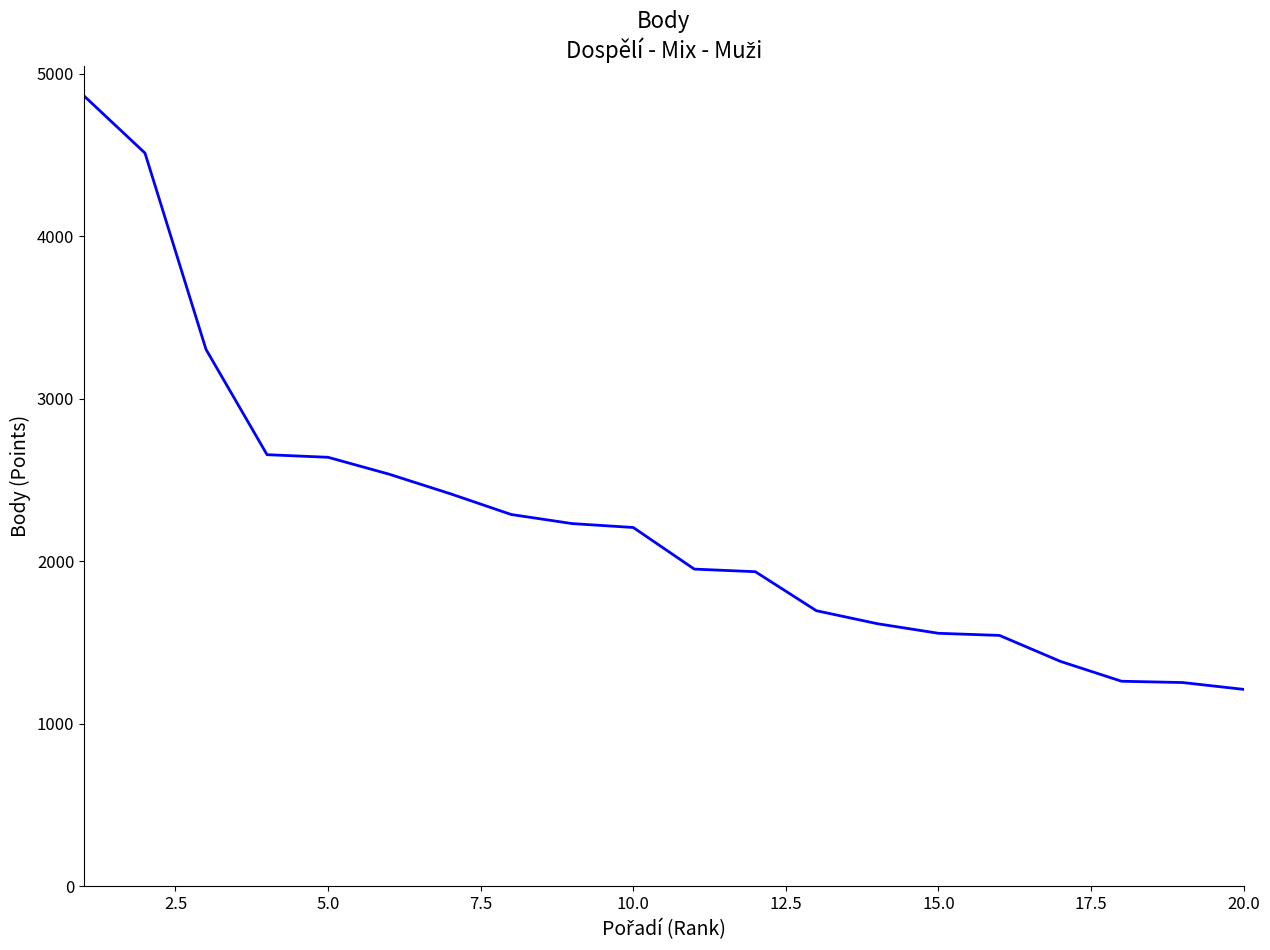

Does the chart have visible grid lines?

No